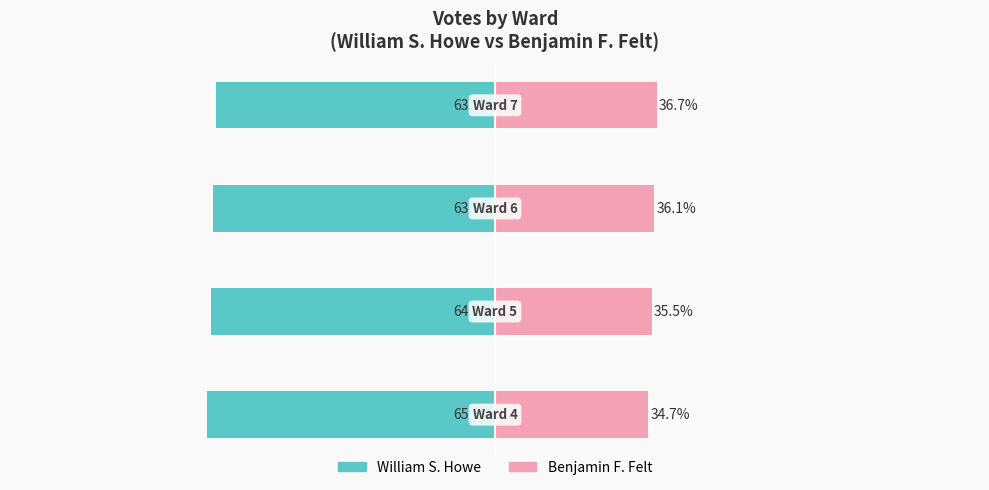

Reading left to right, what are all the values shown in this chart?

William S. Howe: 0=-65.3	1=-64.5	2=-63.9	3=-63.3
Benjamin F. Felt: 0=34.7	1=35.5	2=36.1	3=36.7